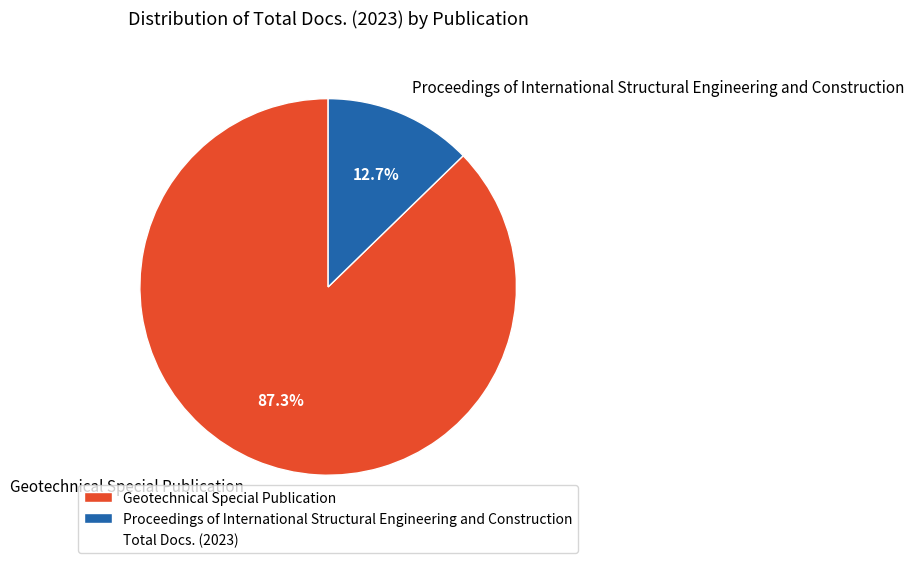

Rank the categories by value from lowest to highest.

Proceedings of International Structural Engineering and Construction, Geotechnical Special Publication